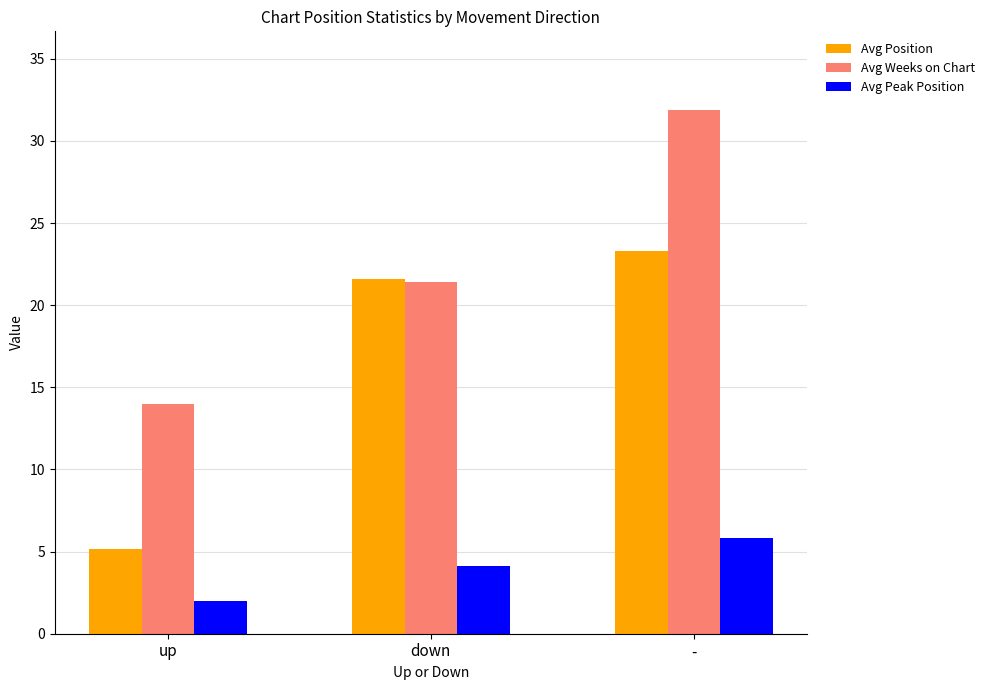

What is the difference between the maximum and minimum values in the Avg Position series?

18.1